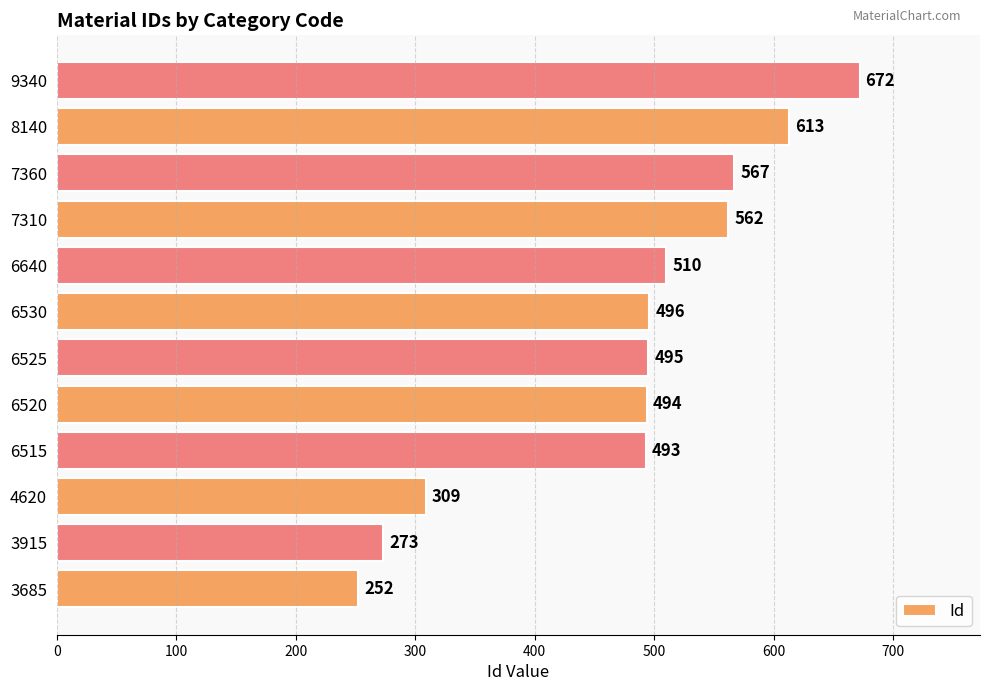

The chart shows a value of 1066 at 8140. True or false?

False